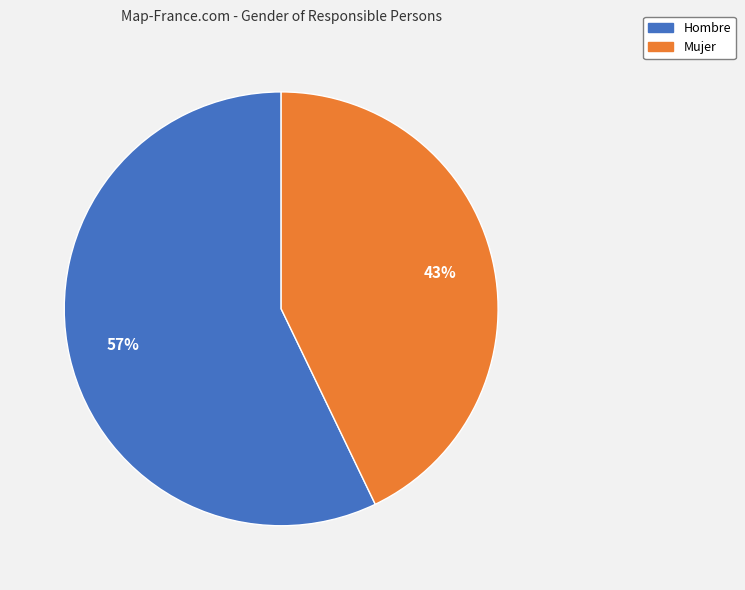

The Hombre slice represents 34% of the pie. True or false?

False